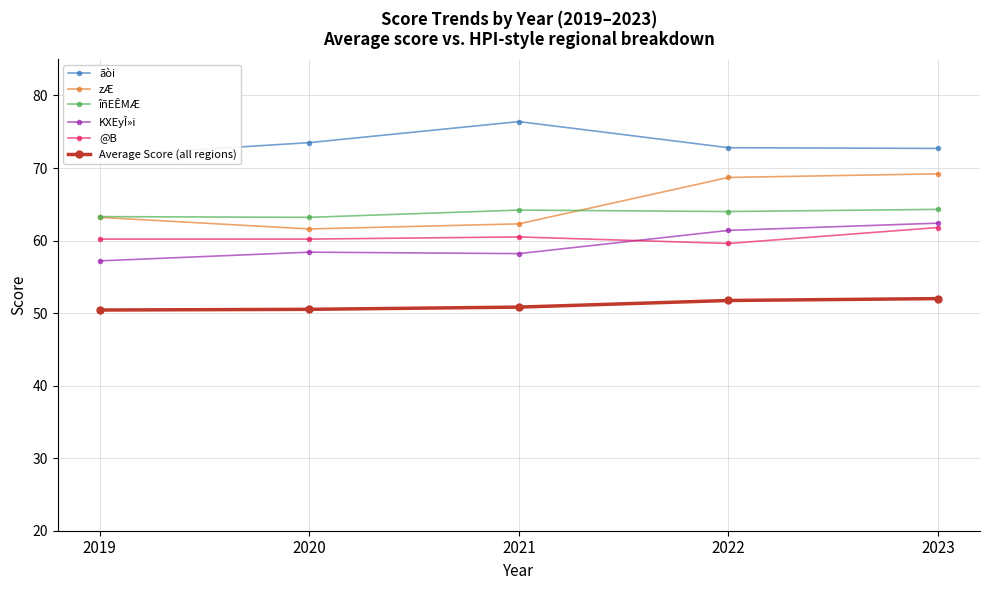

What is the greatest value displayed?

76.4